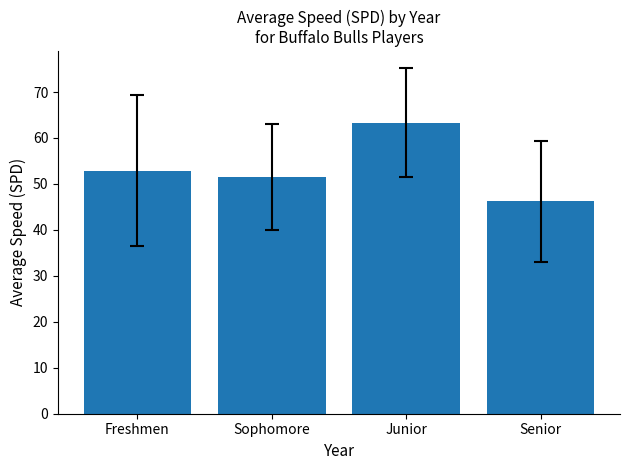

What is the approximate value at Sophomore?

51.5